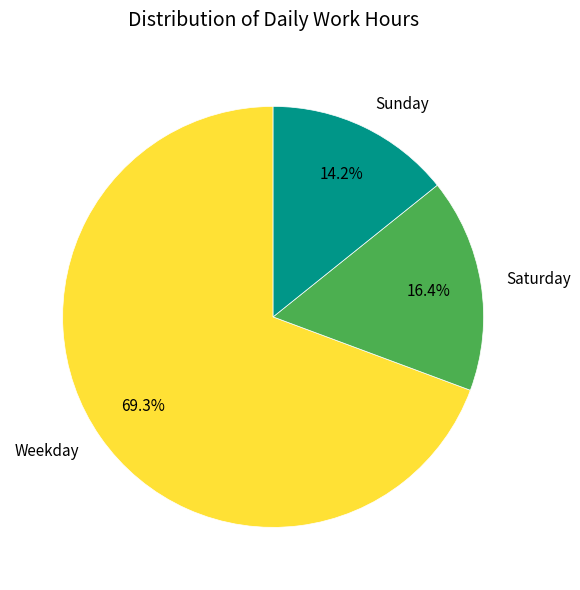

Combined, what portion of the pie is Weekday and Sunday?

83.6%